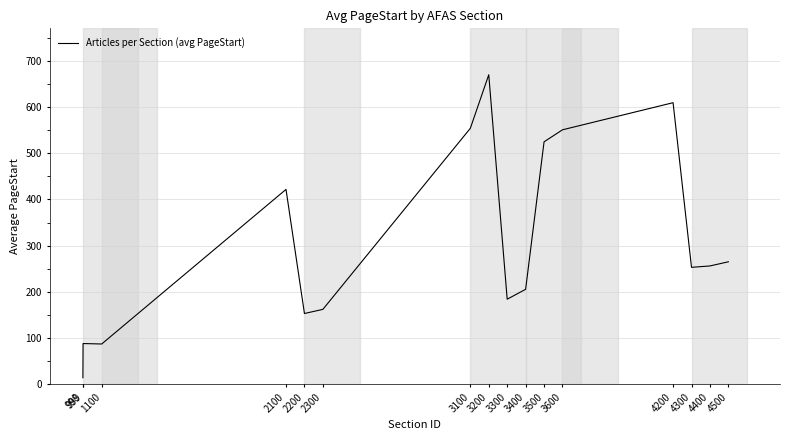

Approximately how many times larger is the value at 4400 compared to 4300?

1.0